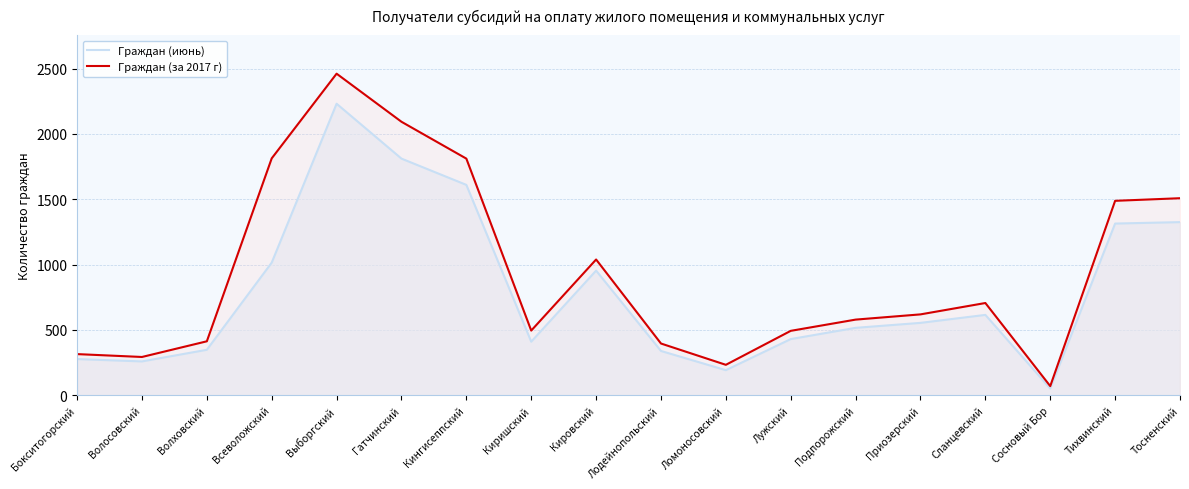

What is the difference between the maximum and minimum values in the Граждан (за 2017 г) series?

2391